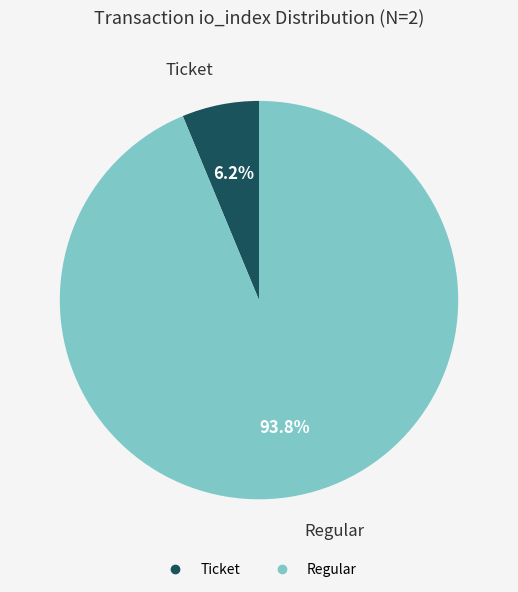

Does any single category account for the majority?

Yes